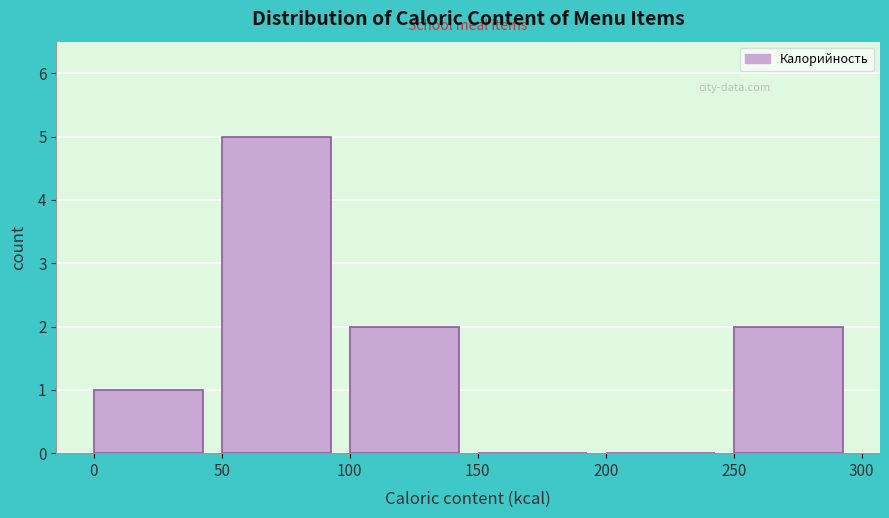

Over which range of the x-axis is the bar tallest?

50 to 100